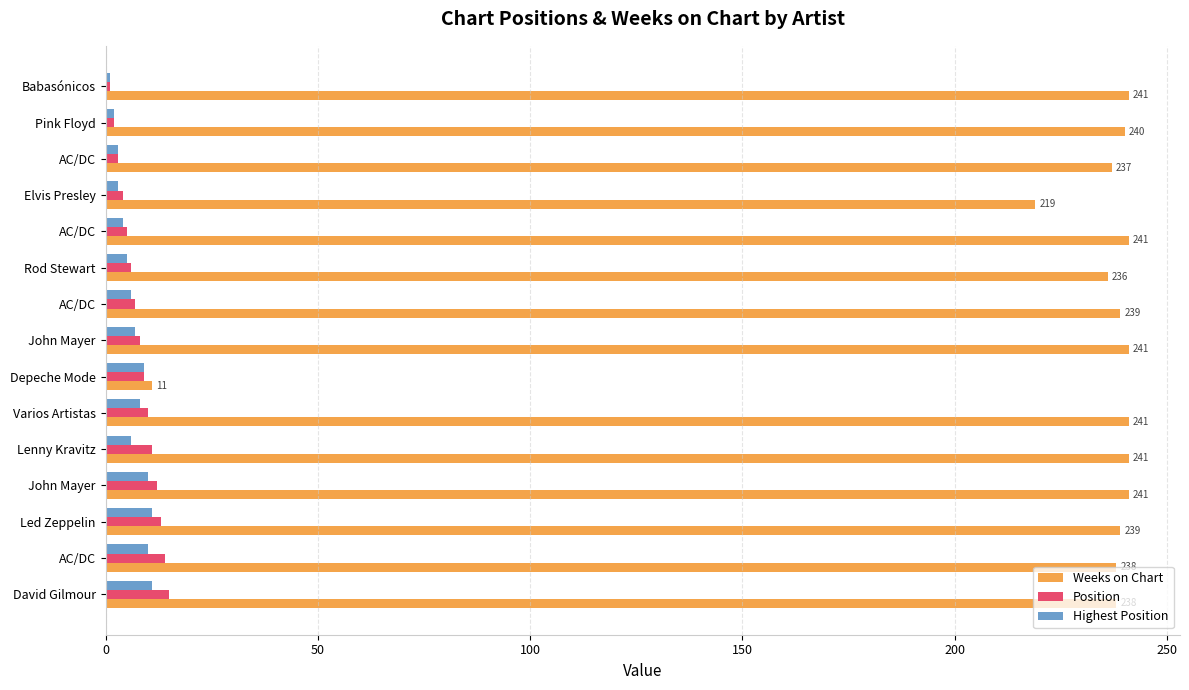

What is the value of the Weeks on Chart bar at the 1st from the left?

241